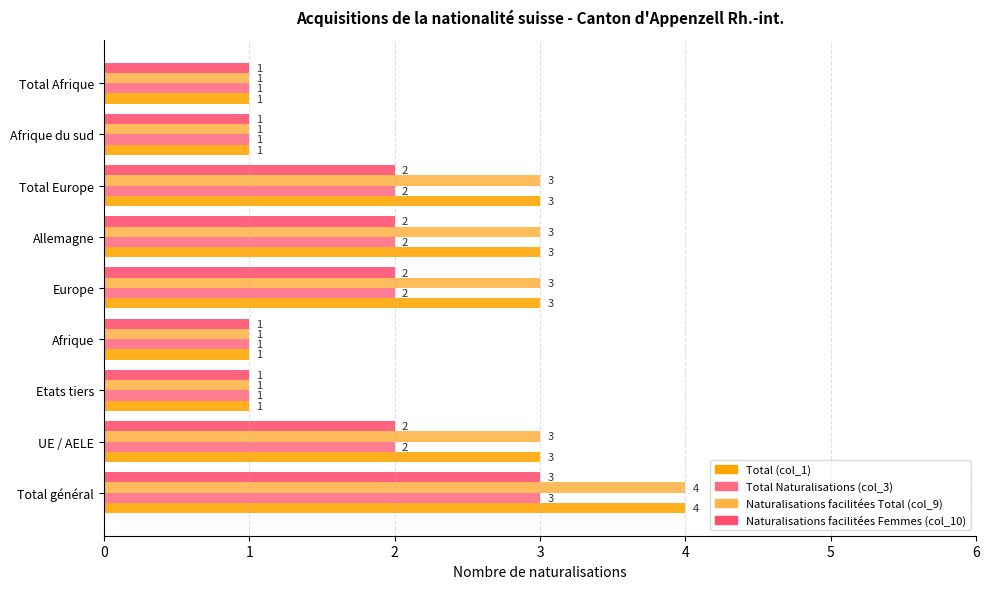

How many categories are shown in the chart?

9